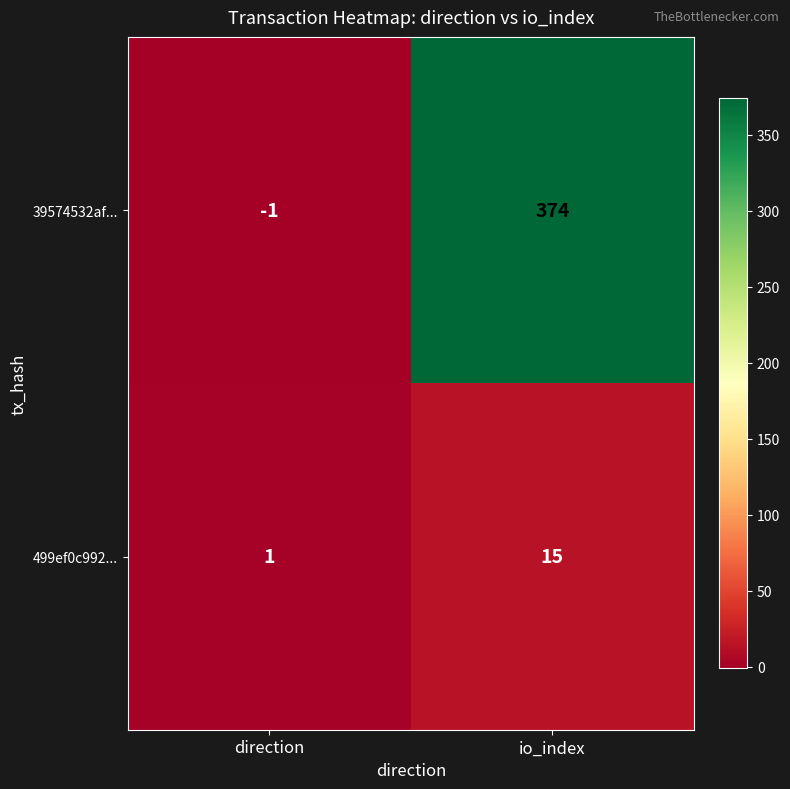

Reading left to right, list all the values displayed in this chart.

39574532af...: direction=-1	io_index=374
499ef0c992...: direction=1	io_index=15